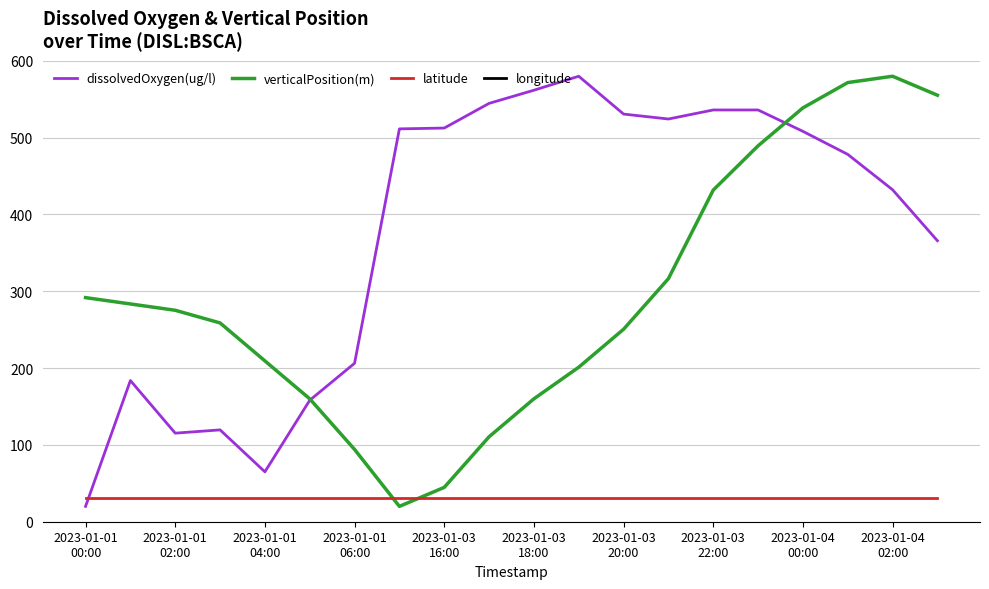

At 2023-01-01
00:00, list the series in order from largest to smallest.

verticalPosition(m), latitude, dissolvedOxygen(ug/l), longitude